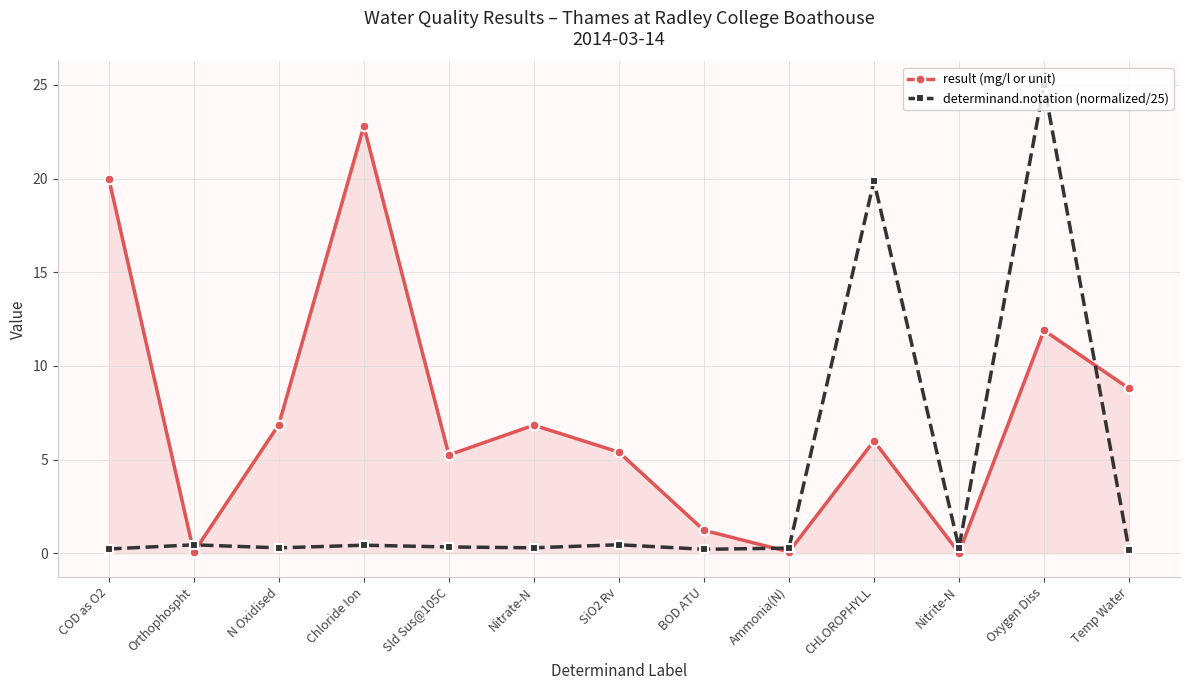

What is the label of the 1st point from the left?

COD as O2